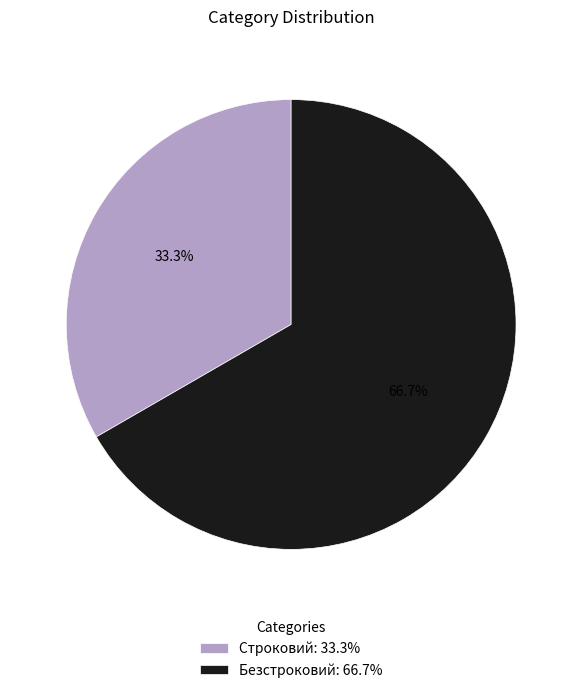

The Строковий slice represents 33% of the pie. True or false?

True